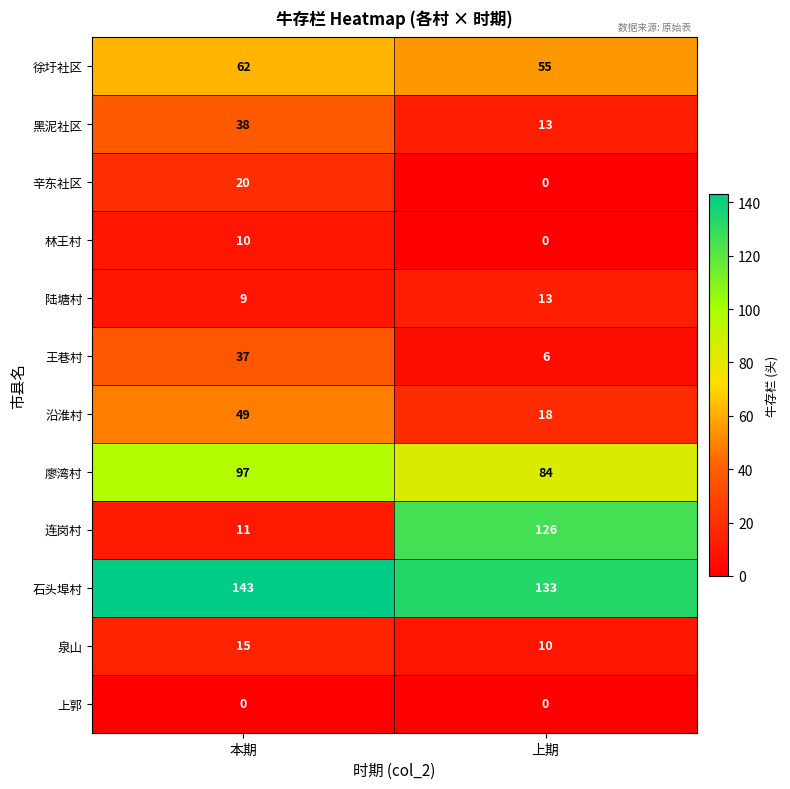

Which series has the largest total across all categories?

石头埠村